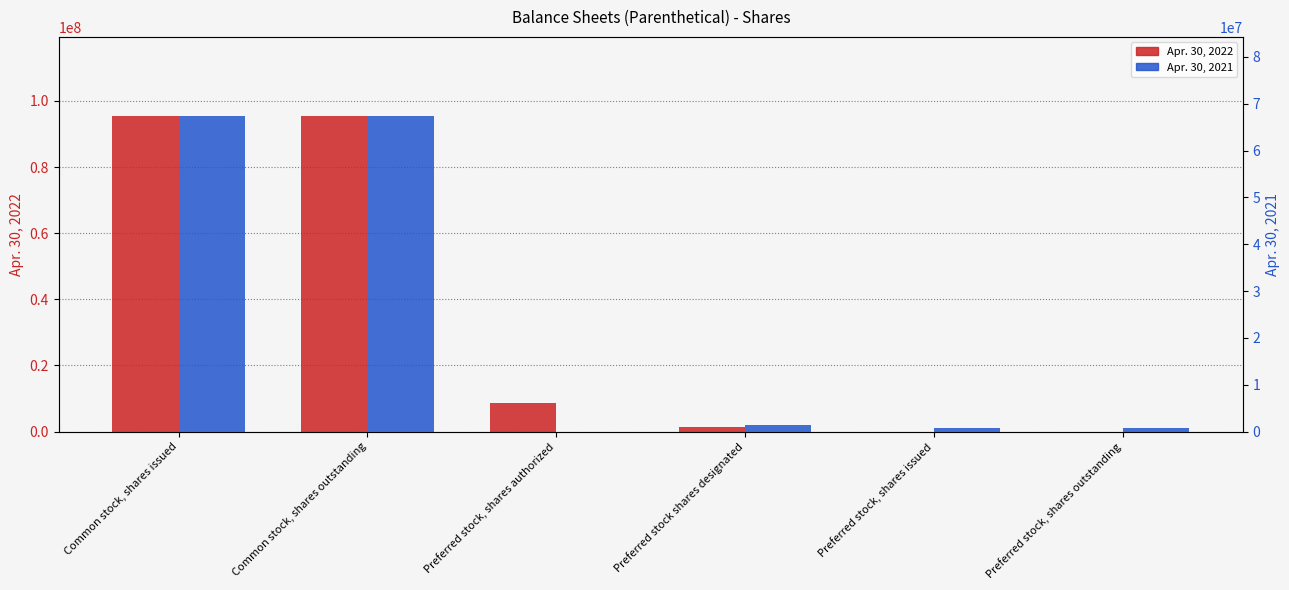

Rank the series by their average value, from highest to lowest.

Apr. 30, 2022, Apr. 30, 2021